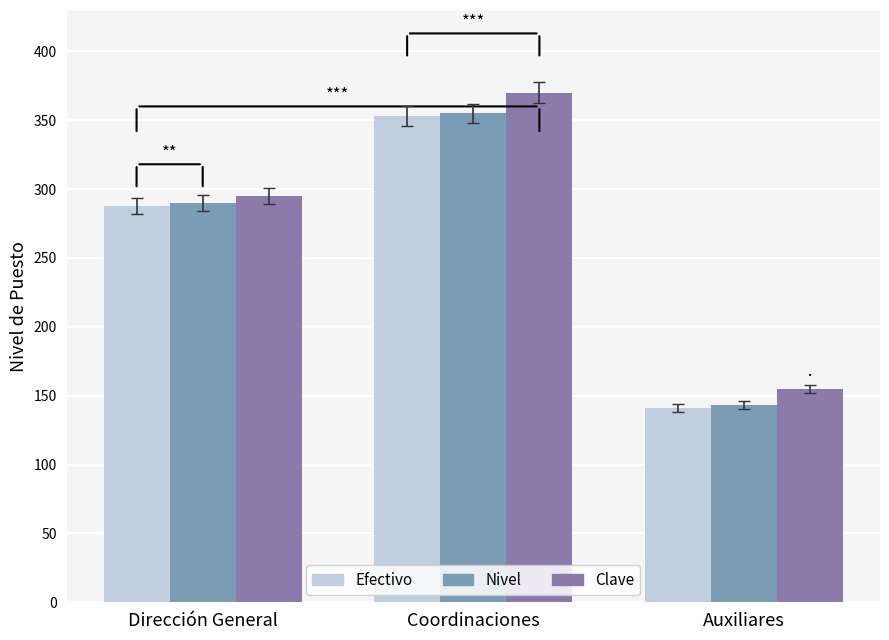

What are all the series names shown in the legend?

Efectivo, Nivel, Clave